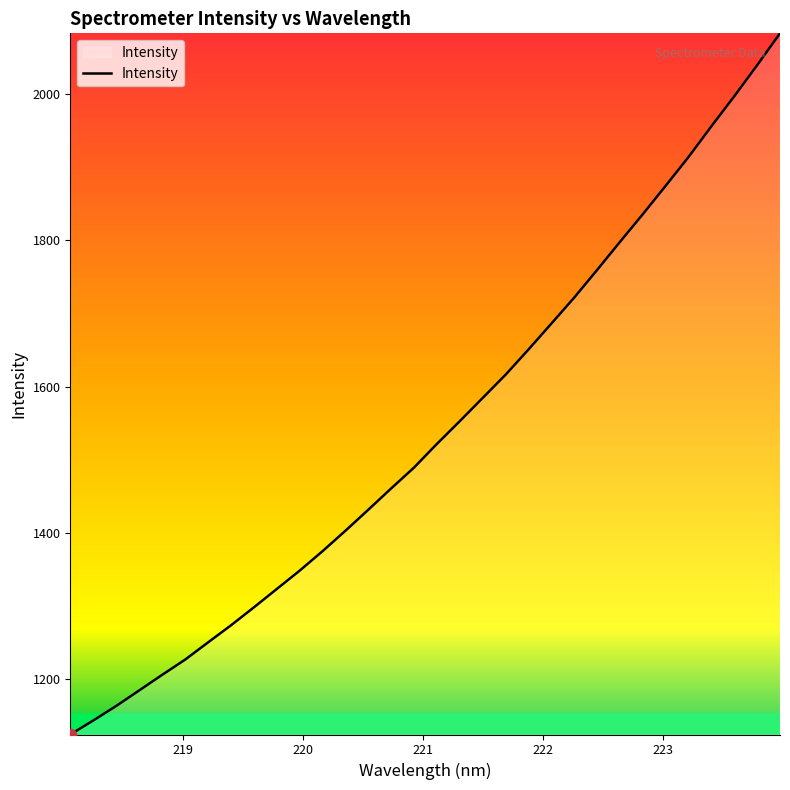

Does the chart display data point markers on the line(s)?

No